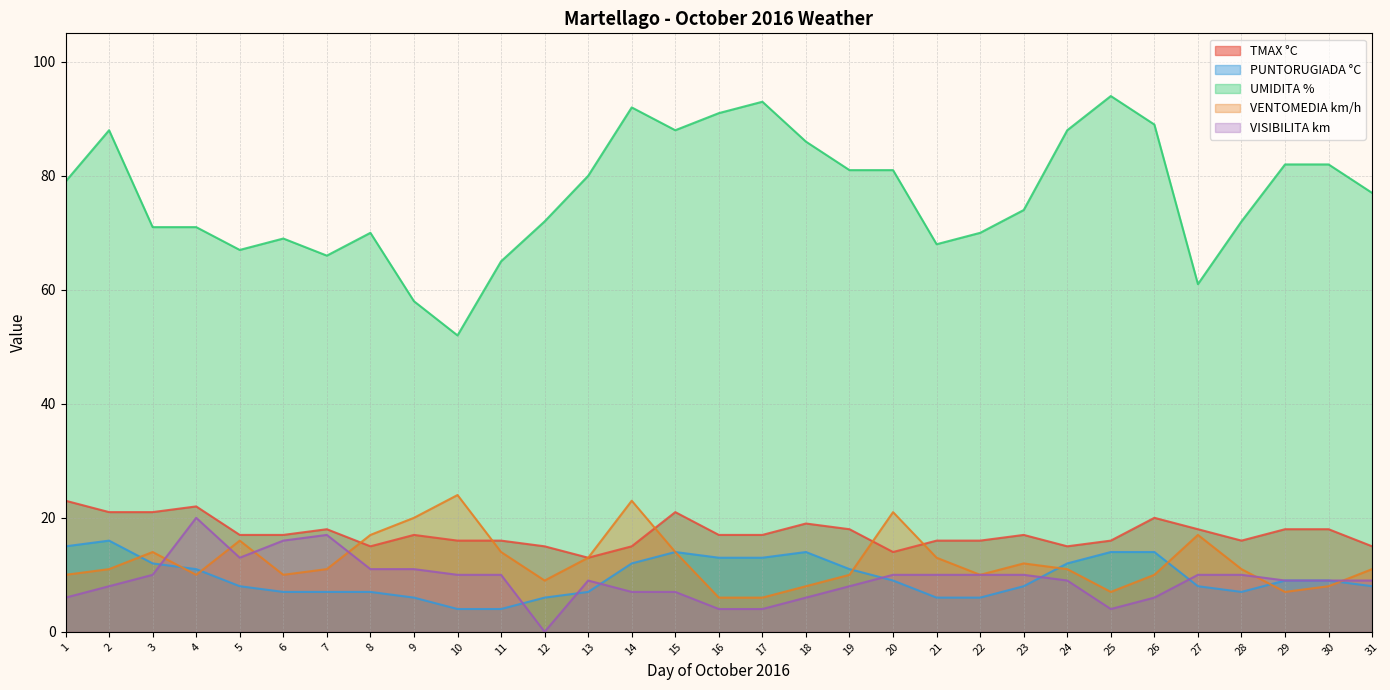

Is it true that UMIDITA % equals 21 at 12?

False